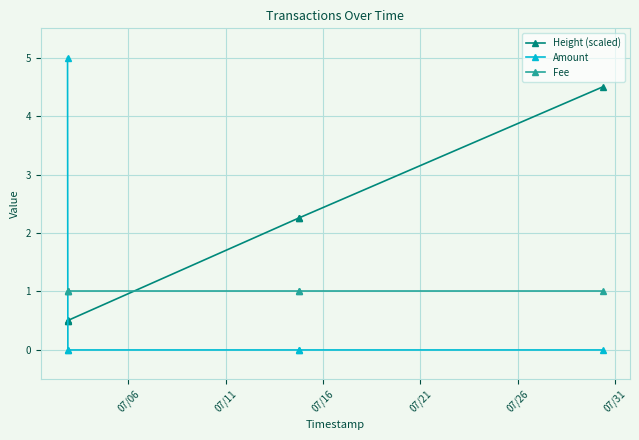

List the series in order of their peak value, highest first.

Amount, Height (scaled), Fee